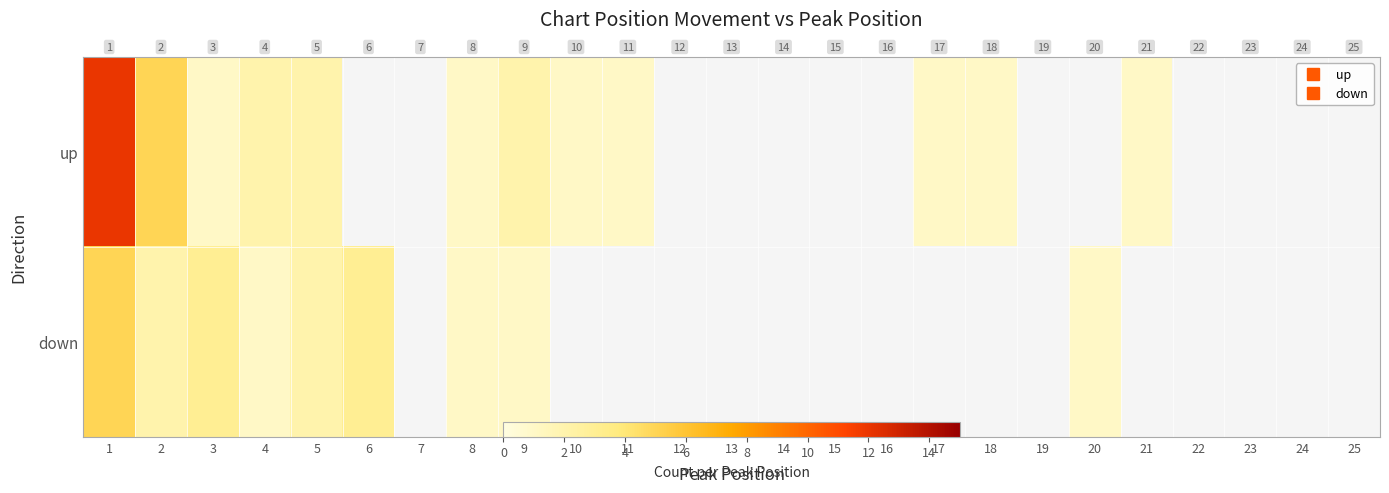

Between 2 and 5, which series saw the biggest shift?

up